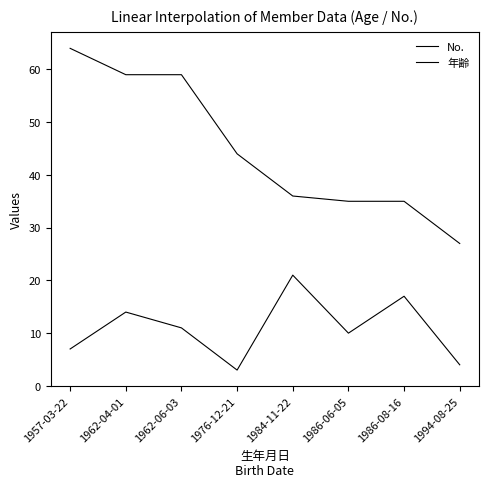

Is this an area chart (filled region under the line)?

No